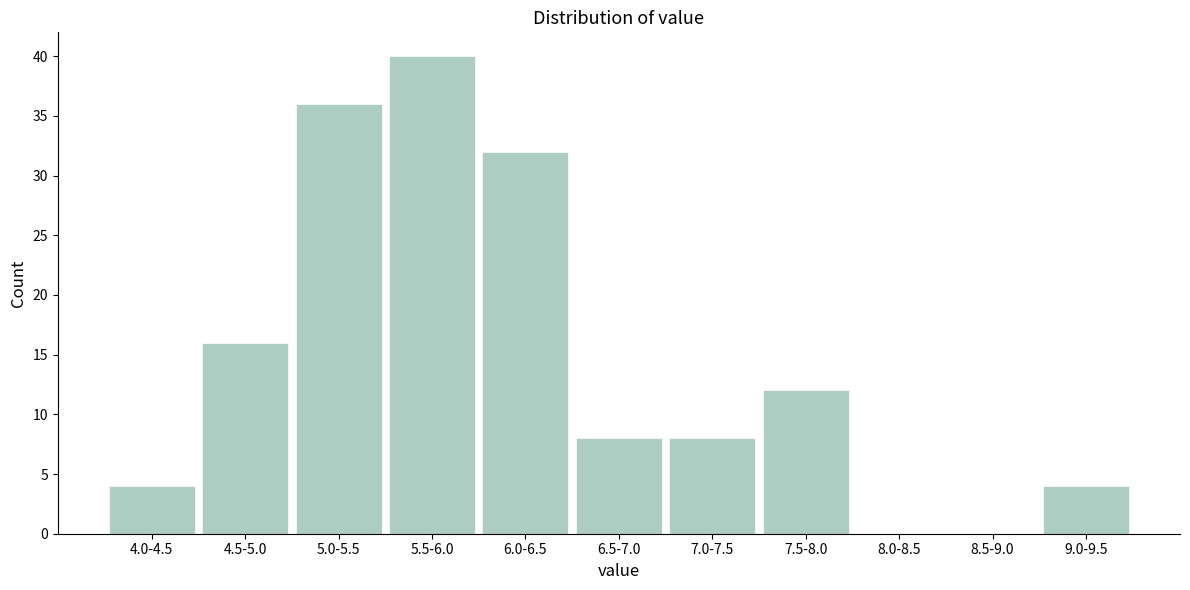

Reading left to right, list all the values displayed in this chart.

4.0-4.5=4	4.5-5.0=16	5.0-5.5=36	5.5-6.0=40	6.0-6.5=32	6.5-7.0=8	7.0-7.5=8	7.5-8.0=12	8.0-8.5=0	8.5-9.0=0	9.0-9.5=4